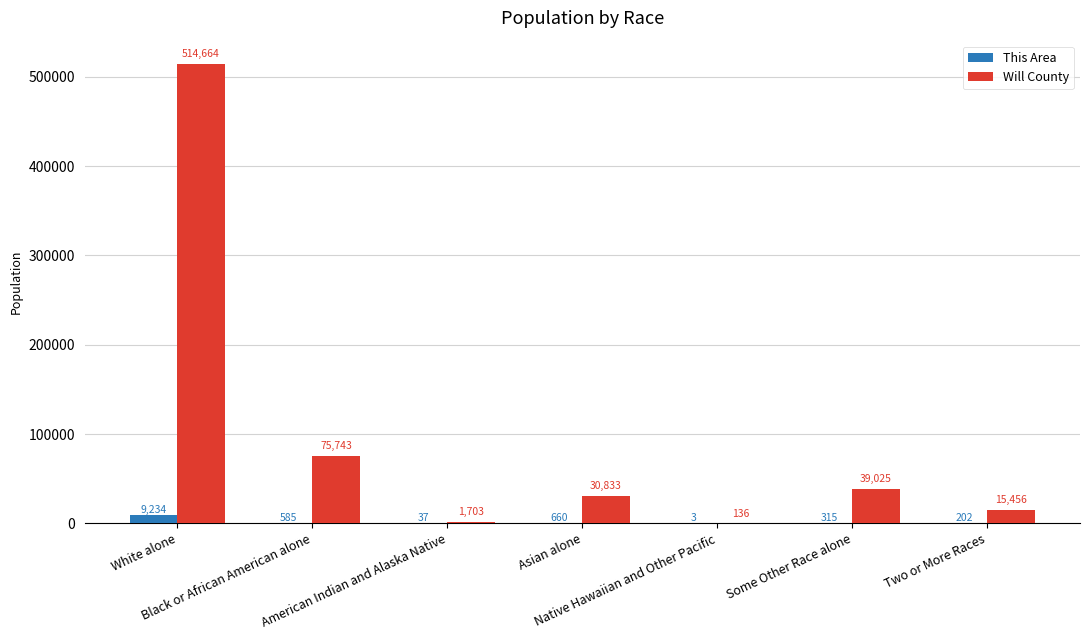

Which series has the largest total across all categories?

Will County